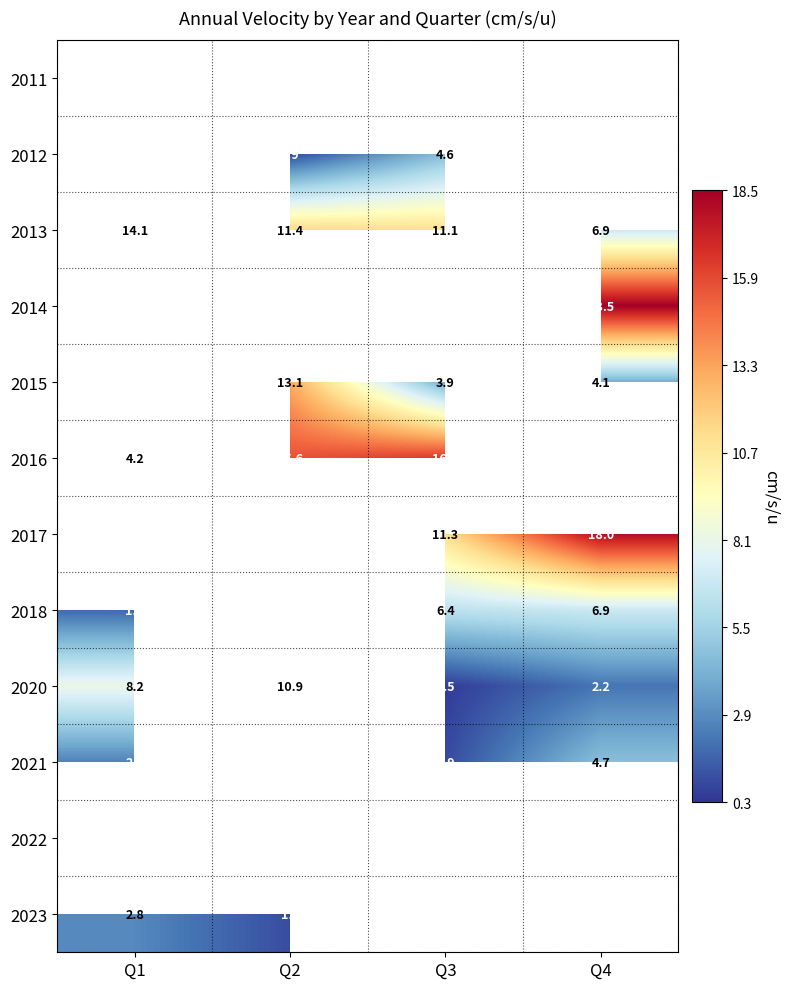

The value of 2020 at Q2 is 10.9. True or false?

True